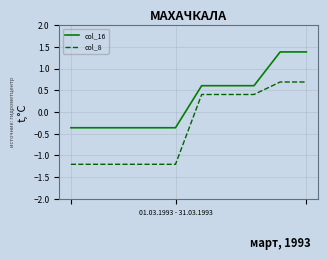

What is the minimum value shown in the chart?

-1.2